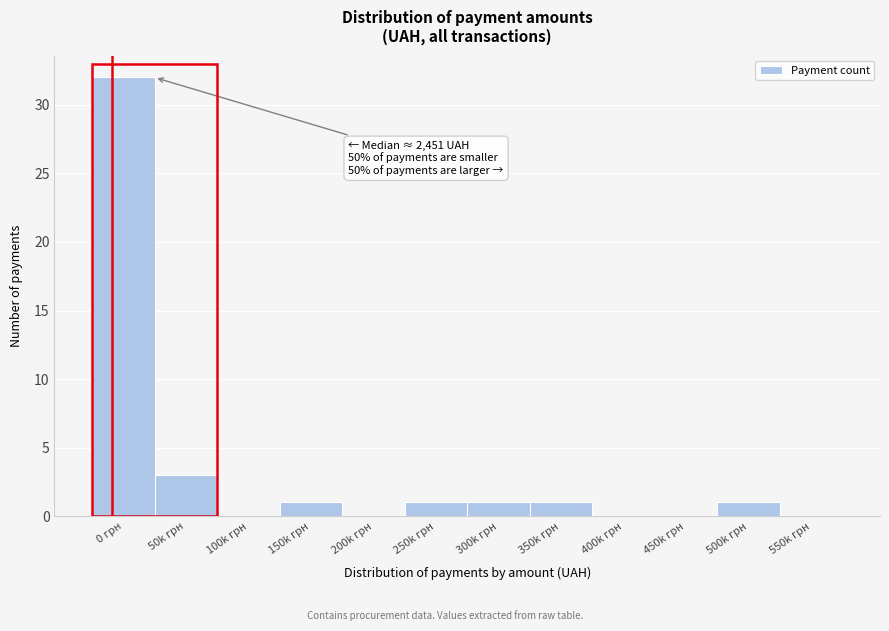

Reading left to right, what are all the values shown in this chart?

0 грн=32	50k грн=3	100k грн=0	150k грн=1	200k грн=0	250k грн=1	300k грн=1	350k грн=1	400k грн=0	450k грн=0	500k грн=1	550k грн=0